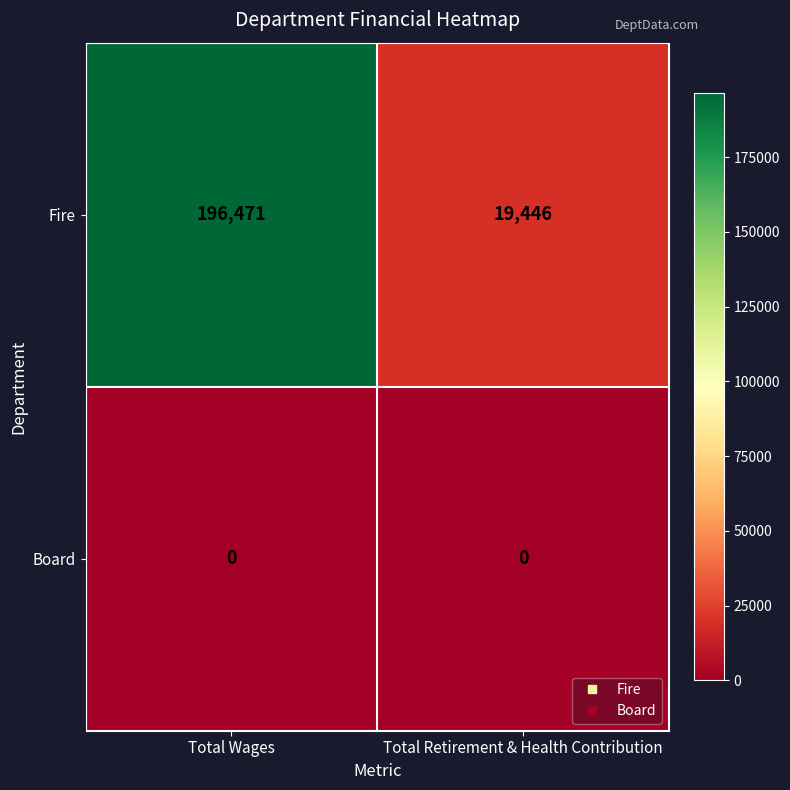

What is the greatest value displayed?

196471